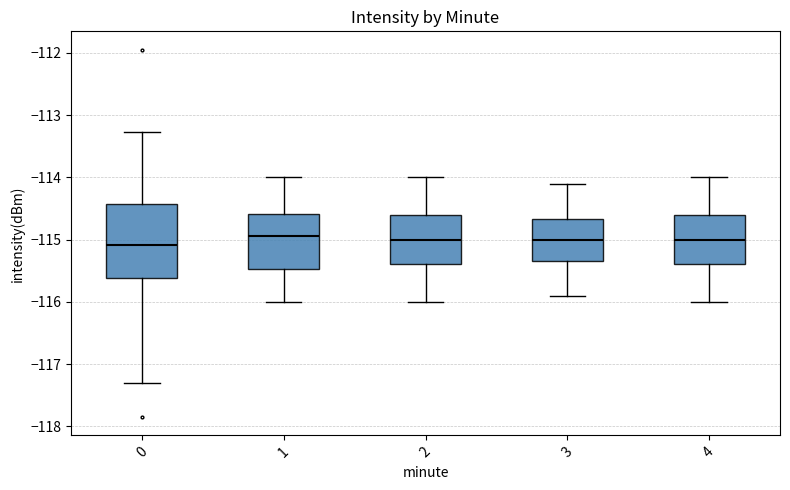

Reading left to right, transcribe this box plot: for each box, give where its median line is, the range the box spans, and where its two whiskers end, as read against the y-axis. The values are not printed on the chart, so give them approximately, as read against the axis.

0: median -115.1, box -115.6 to -114.4, whiskers -117.3 to -113.3
1: median -114.9, box -115.5 to -114.6, whiskers -116.0 to -114.0
2: median -115.0, box -115.4 to -114.6, whiskers -116.0 to -114.0
3: median -115.0, box -115.3 to -114.7, whiskers -115.9 to -114.1
4: median -115.0, box -115.4 to -114.6, whiskers -116.0 to -114.0